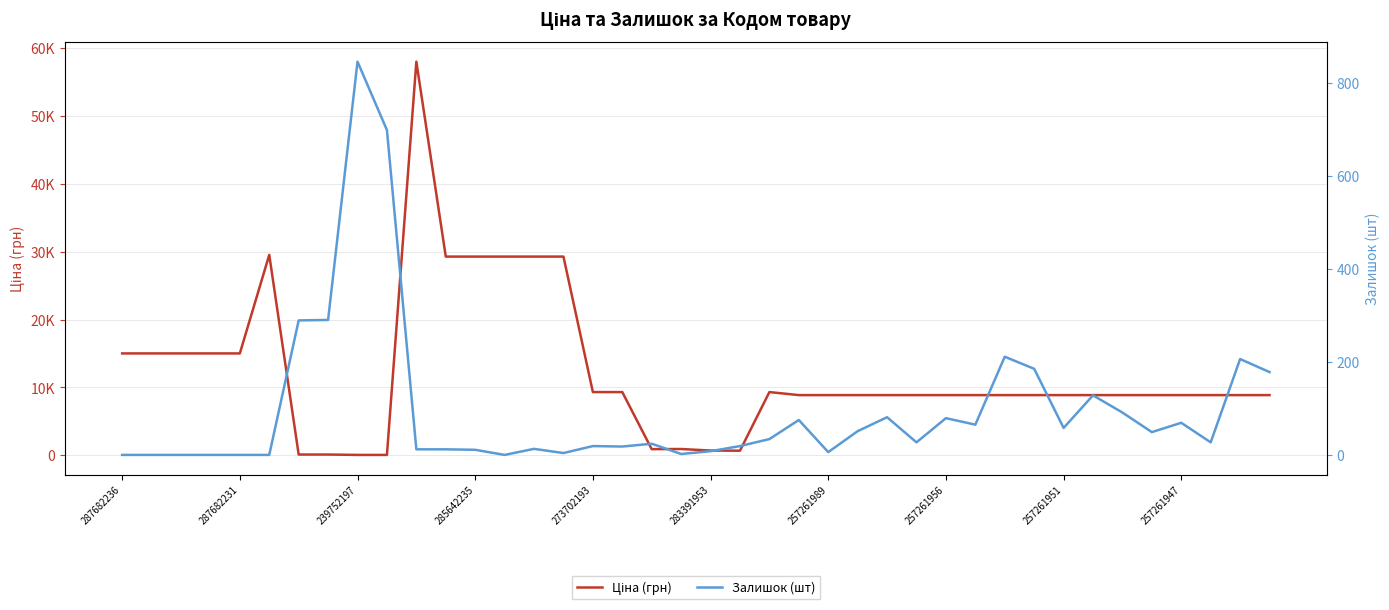

What is the difference between the maximum and minimum values in the Ціна (грн) series?

57980.4